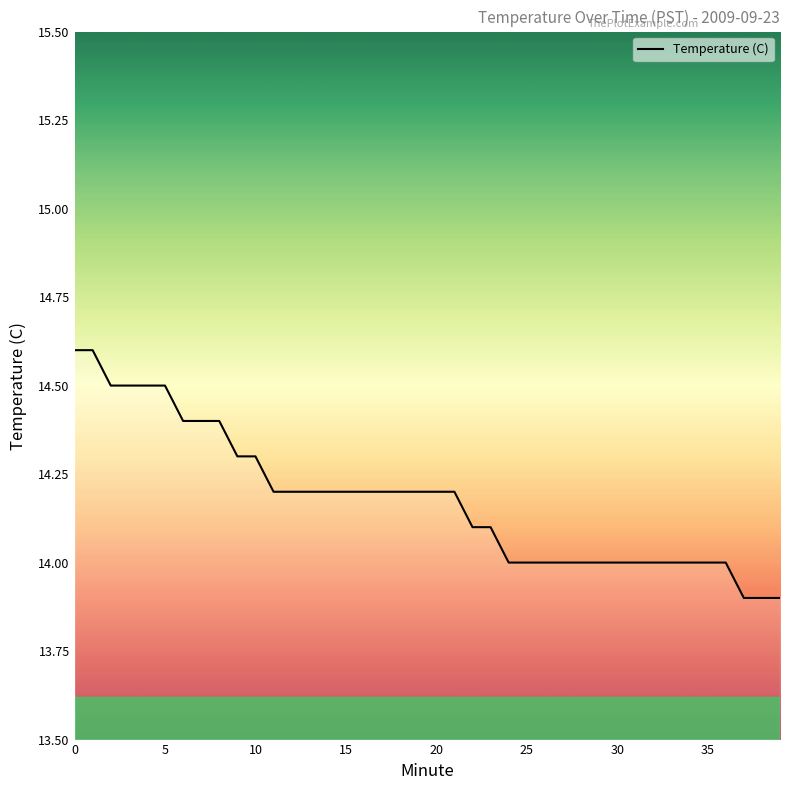

What is the difference between the maximum and minimum values?

0.7